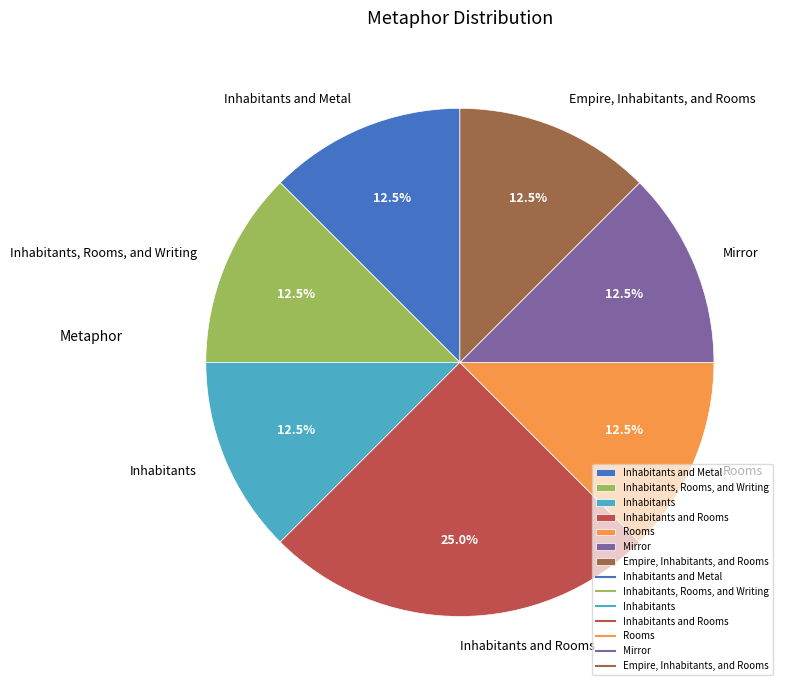

What portion of the pie excludes Rooms?

87.5%